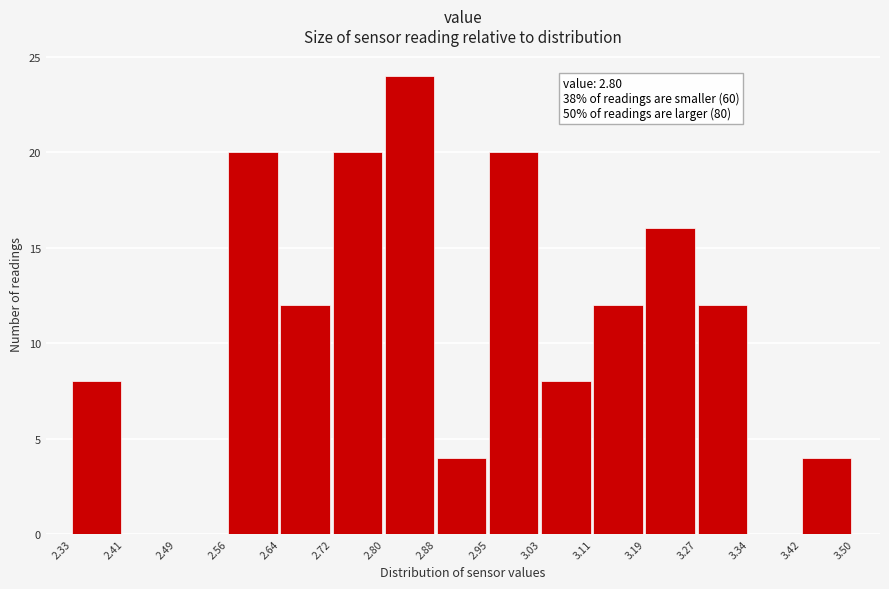

Which range on the x-axis has the tallest bar?

2.80 to 2.88